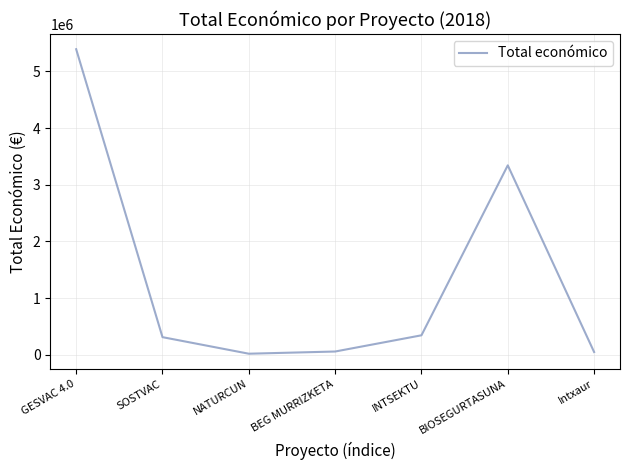

How many interior local peaks (higher than both neighbors) does the data have?

1